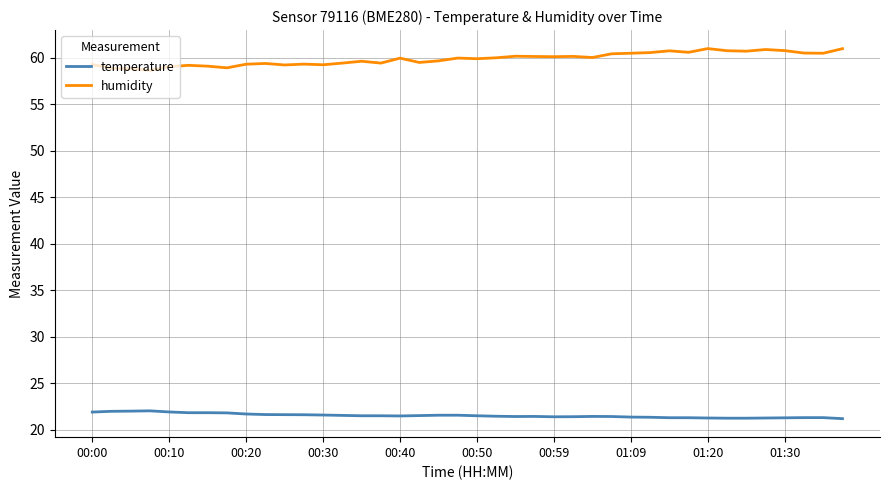

Rank the series by their maximum value, from lowest to highest.

temperature, humidity